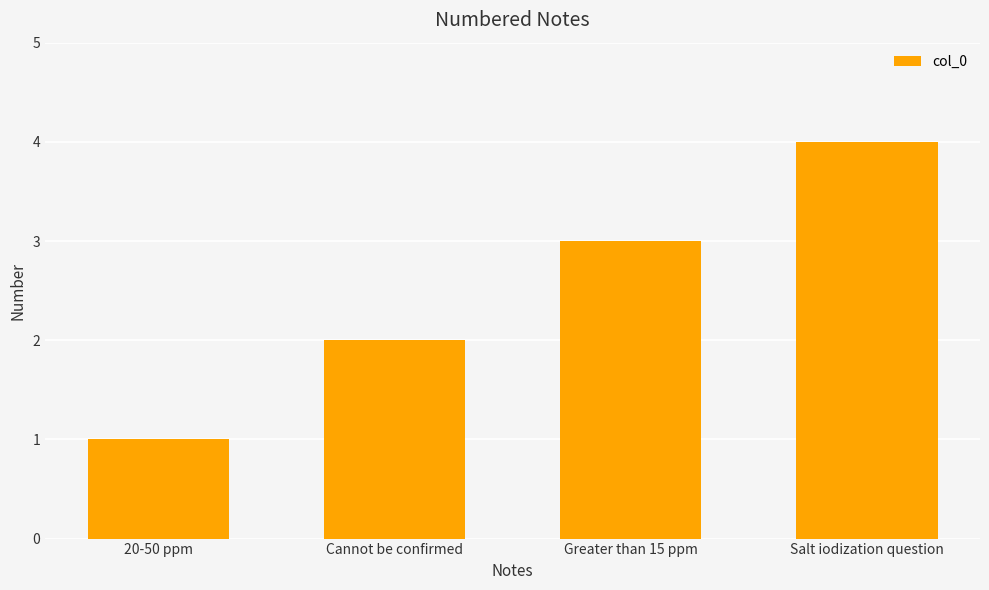

How many bars are there in total?

4